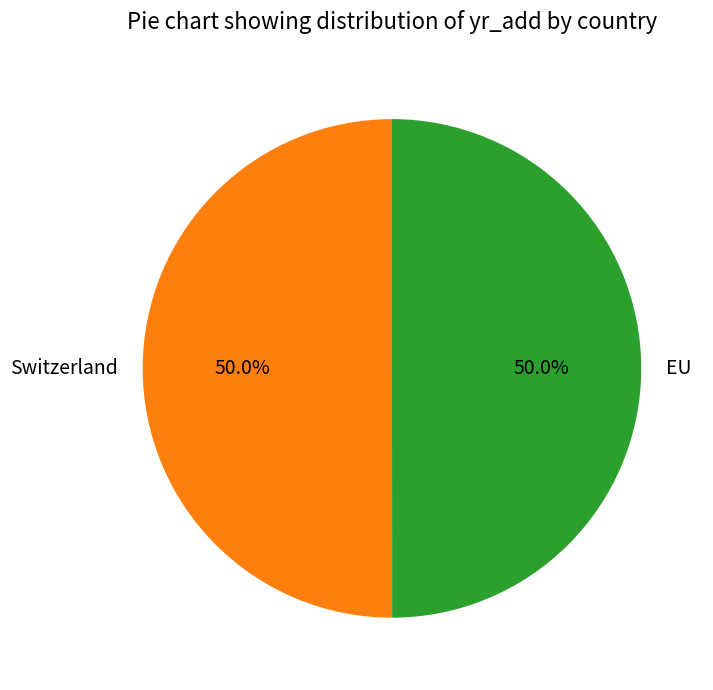

Do Switzerland and EU together represent more than half of the pie?

Yes